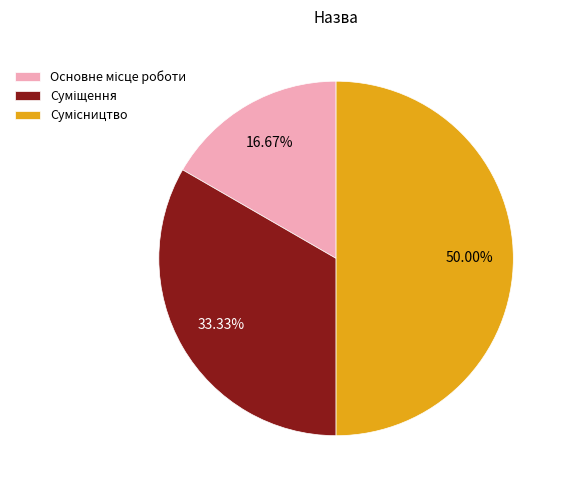

What is the smallest slice in the pie chart?

Основне місце роботи